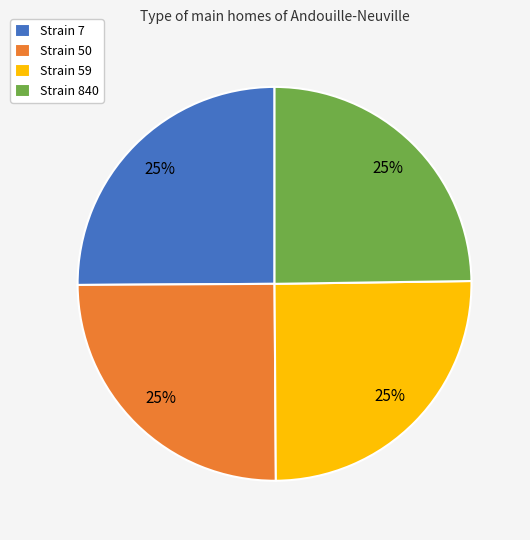

The Strain 7 slice represents 38% of the pie. True or false?

False